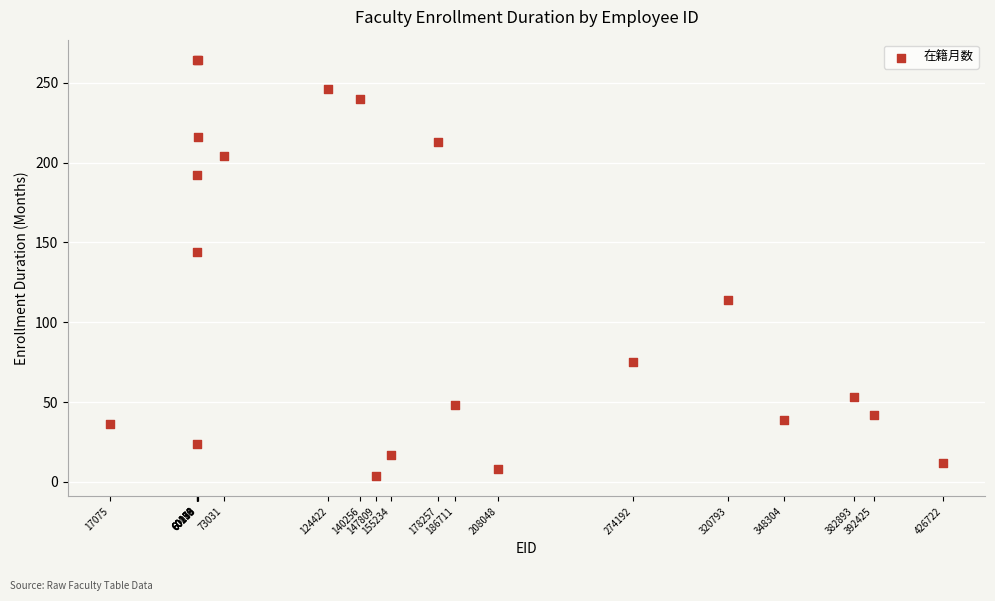

What Y value in the scatter plot is closest to 134?

144